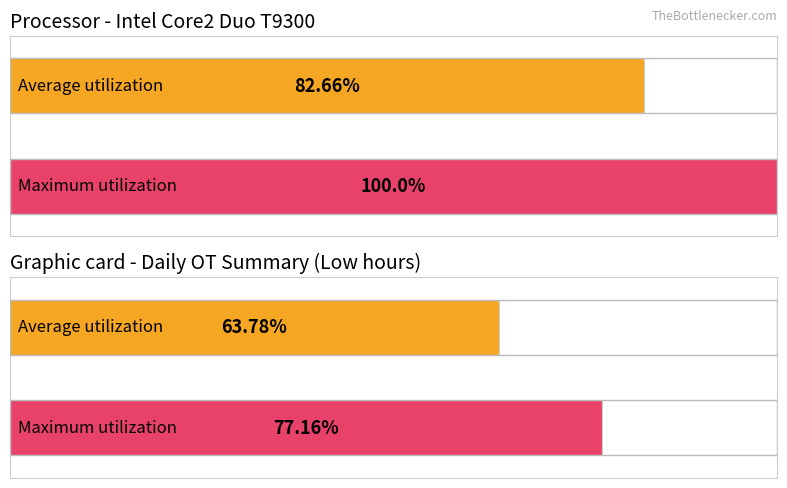

Count the number of data series in this chart.

2